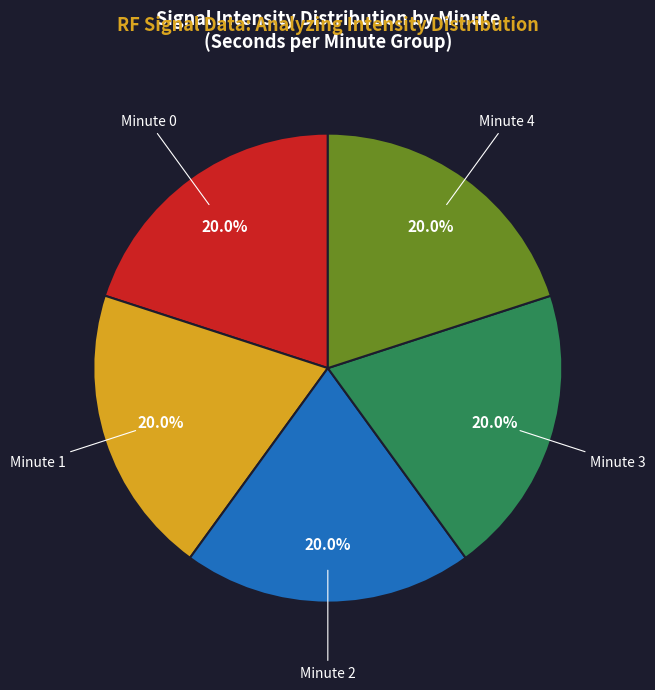

Does any single category account for the majority?

No